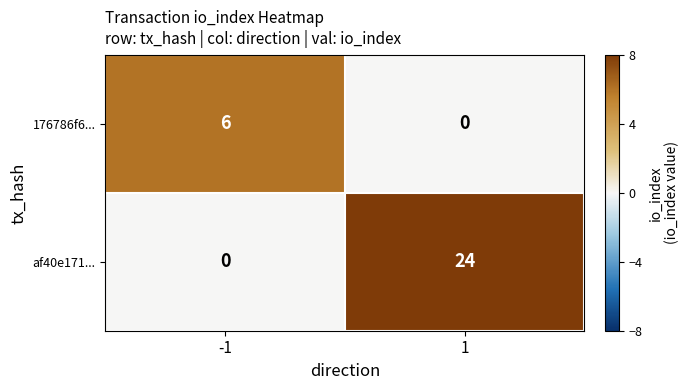

What is the difference between the highest and lowest values at 1?

24